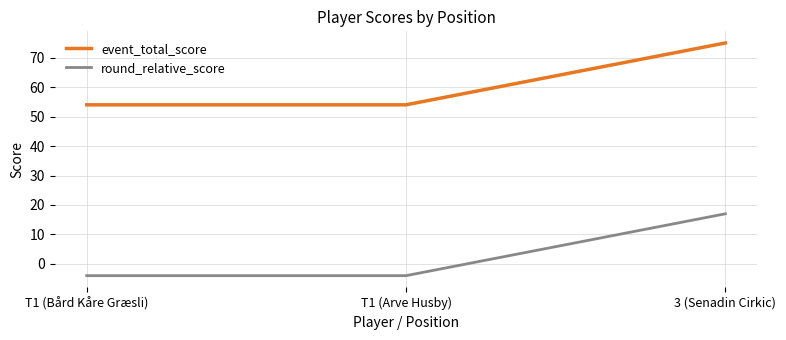

What is the spread (max minus min) of values at T1 (Arve Husby)?

58